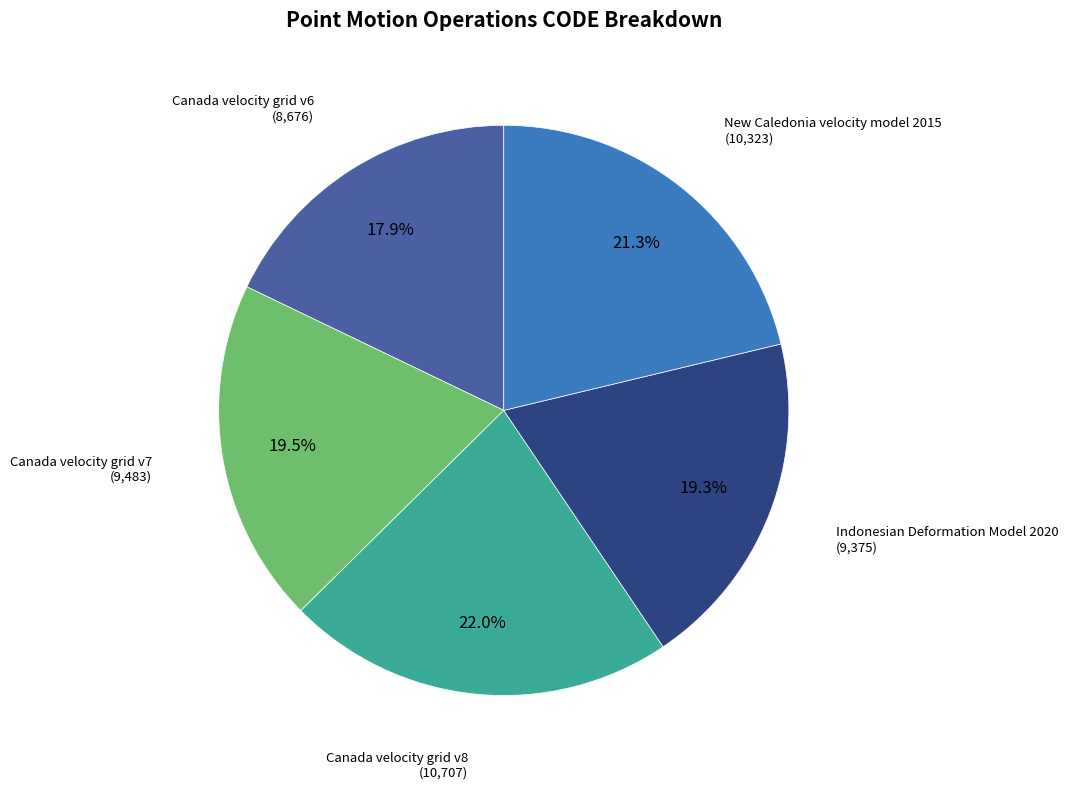

Is there any slice that represents more than half of the pie?

No